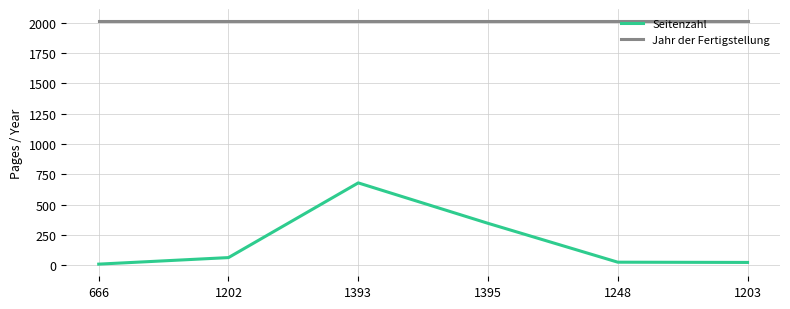

True or false: Jahr der Fertigstellung and Seitenzahl intersect in this chart.

False